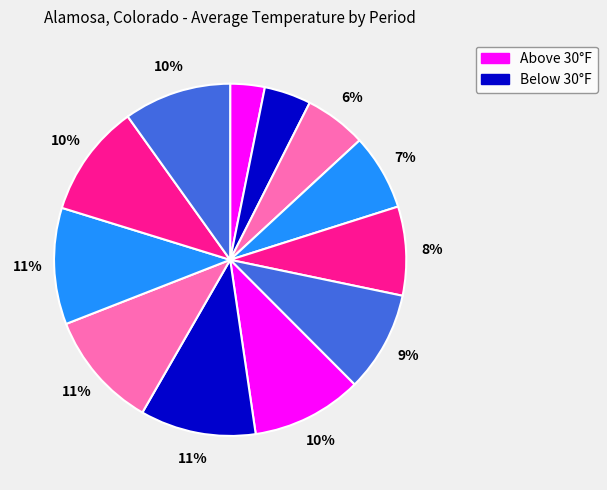

Count the number of slices in the pie.

12